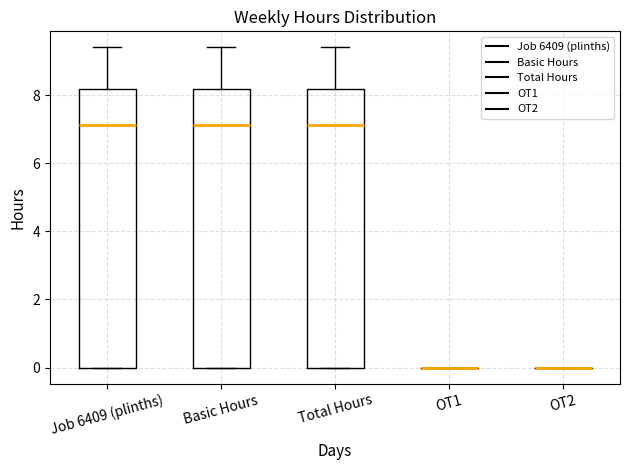

Reading left to right, read every box against the y-axis: the position of its median line, the range the box covers, and the ends of its whiskers. The values are not printed on the chart, so give them approximately, as read against the axis.

Job 6409 (plinths): median 7.2, box 0.0 to 8.2, whiskers 0.0 to 9.4
Basic Hours: median 7.2, box 0.0 to 8.2, whiskers 0.0 to 9.4
Total Hours: median 7.2, box 0.0 to 8.2, whiskers 0.0 to 9.4
OT1: box collapsed to a line at 0.0, whiskers 0.0 to 0.0
OT2: box collapsed to a line at 0.0, whiskers 0.0 to 0.0